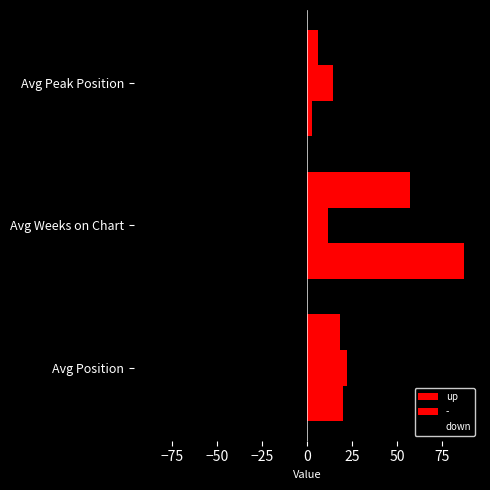

Which series has the largest total across all categories?

up